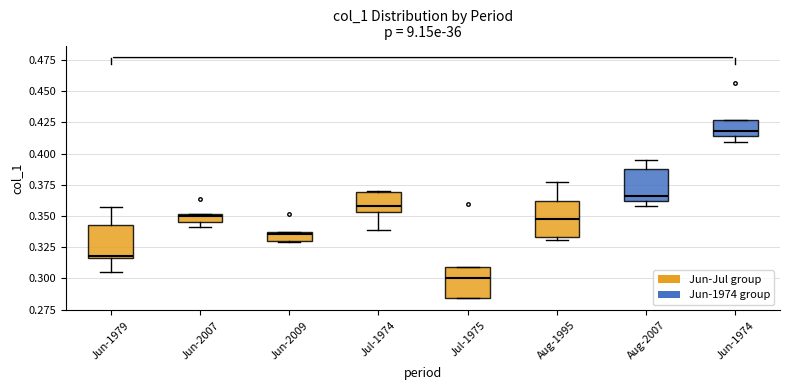

Which box's median line is the highest?

Jun-1974